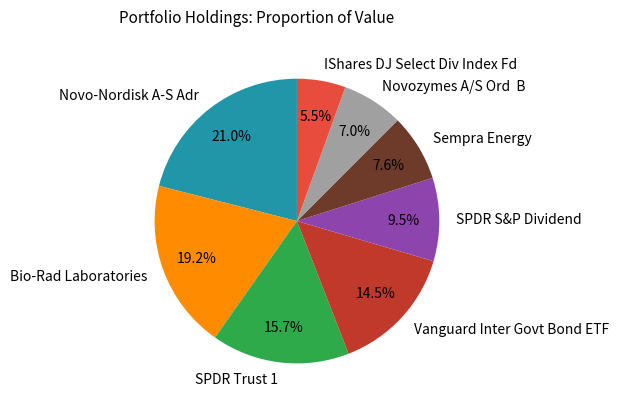

Rank the categories by value from highest to lowest.

Novo-Nordisk A-S Adr, Bio-Rad Laboratories, SPDR Trust 1, Vanguard Inter Govt Bond ETF, SPDR S&P Dividend, Sempra Energy, Novozymes A/S Ord B, IShares DJ Select Div Index Fd